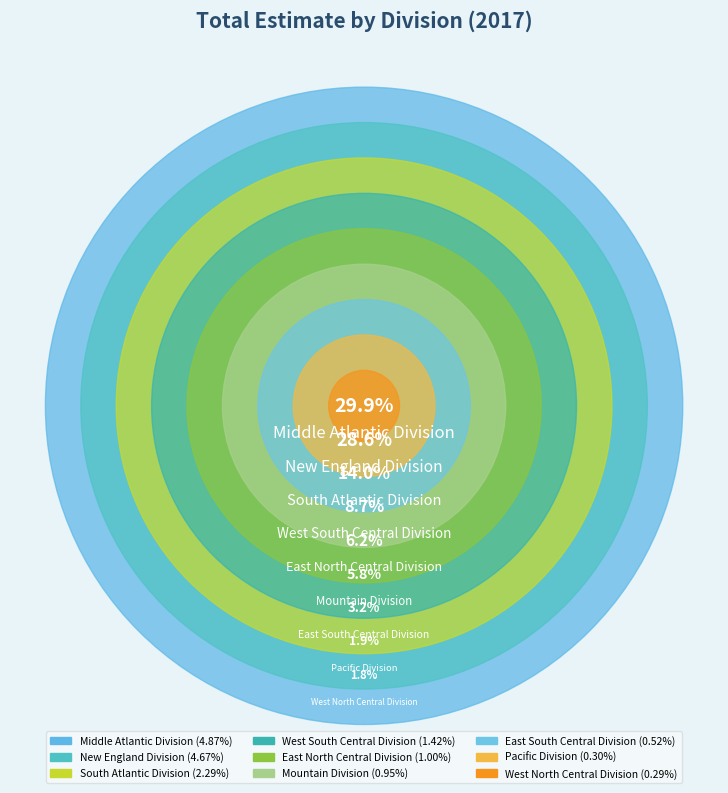

Is there any slice that represents more than half of the pie?

No